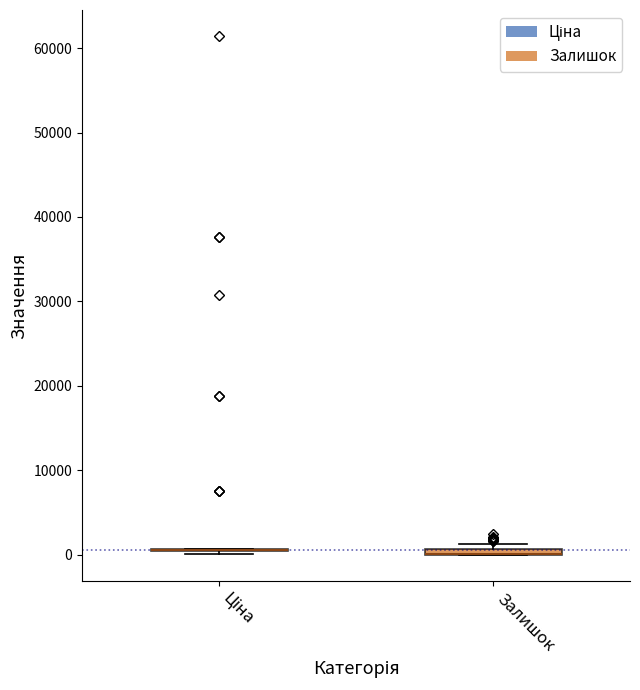

Where is the upper edge of the box for Залишок on the y-axis? The values are not printed on the chart, so give them approximately, as read against the axis.

1000